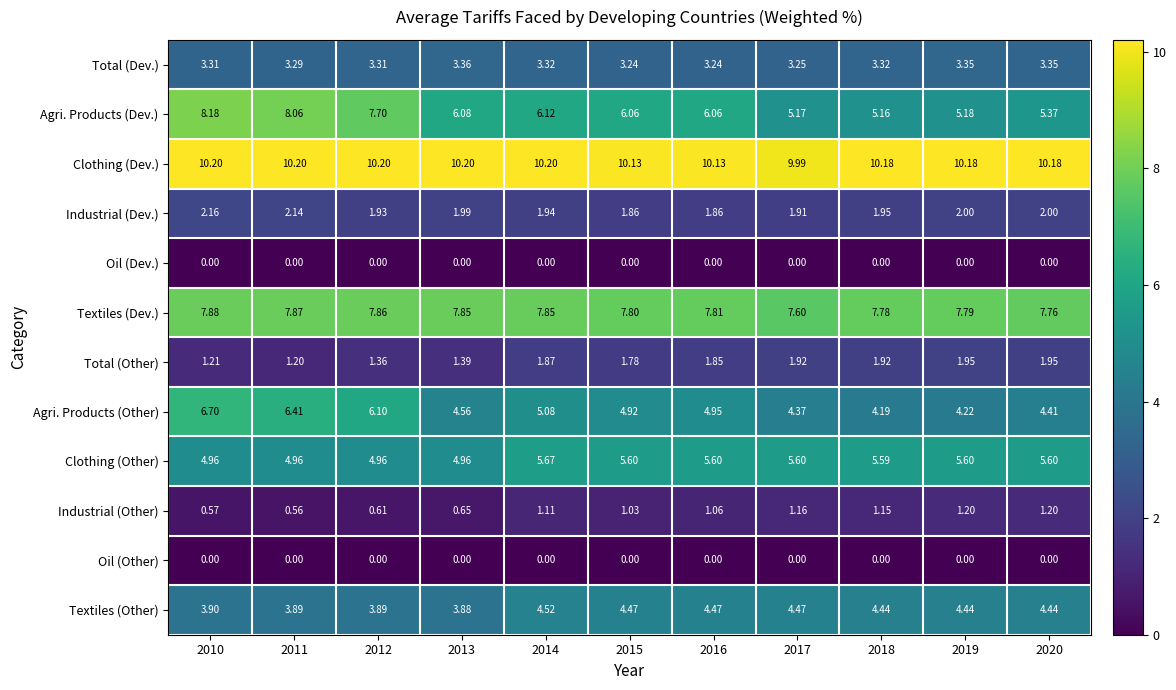

Between 2012 and 2015, which series saw the biggest shift?

Agri. Products (Dev.)